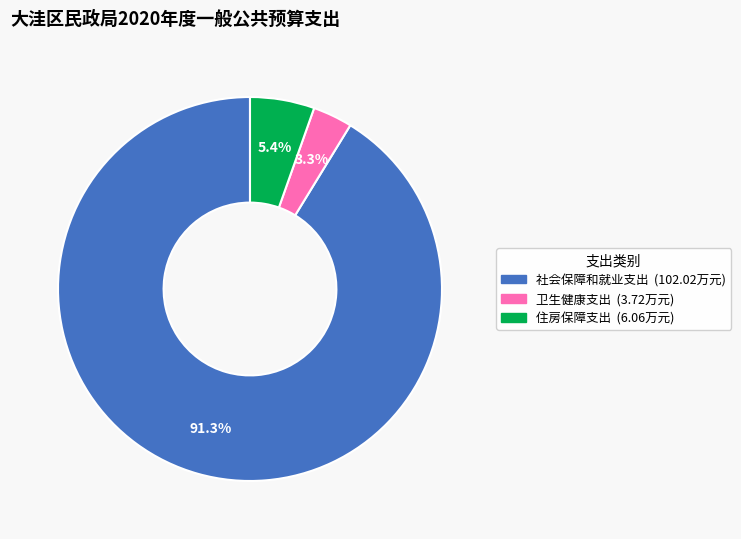

Do 社会保障和就业支出 and 住房保障支出 together represent more than half of the pie?

Yes